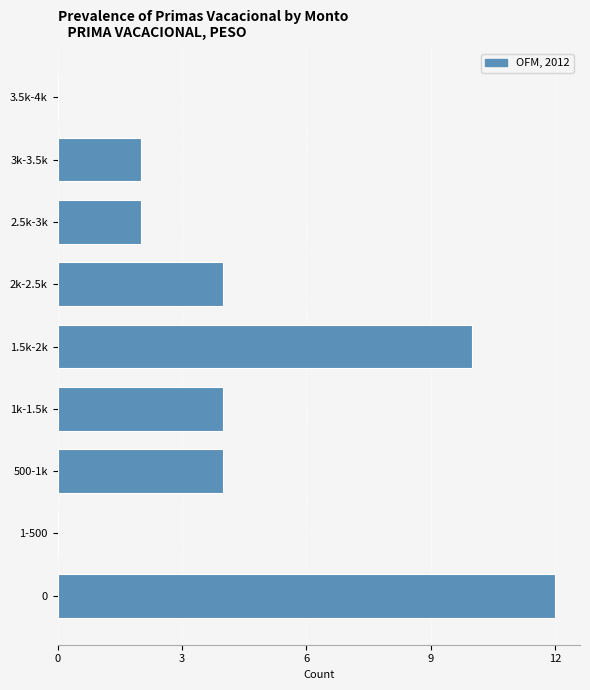

Reading bottom to top, list all the values displayed in this chart.

0=12	1-500=0	500-1k=4	1k-1.5k=4	1.5k-2k=10	2k-2.5k=4	2.5k-3k=2	3k-3.5k=2	3.5k-4k=0